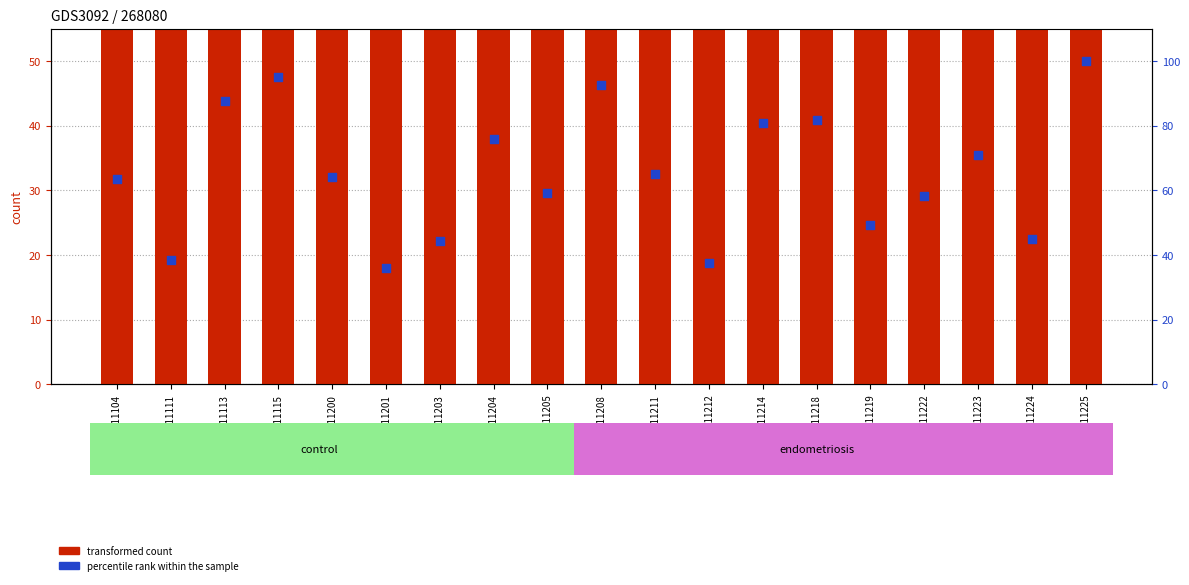

At how many categories does at least one series exceed 103?

14